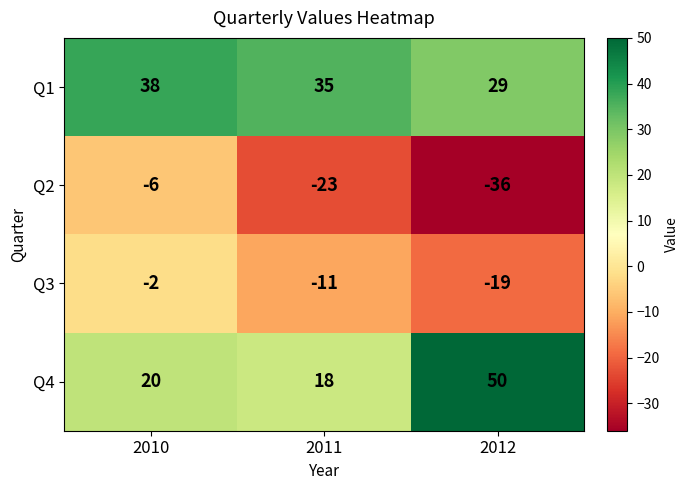

Count the Q3 values in the range -19 to -2.

3